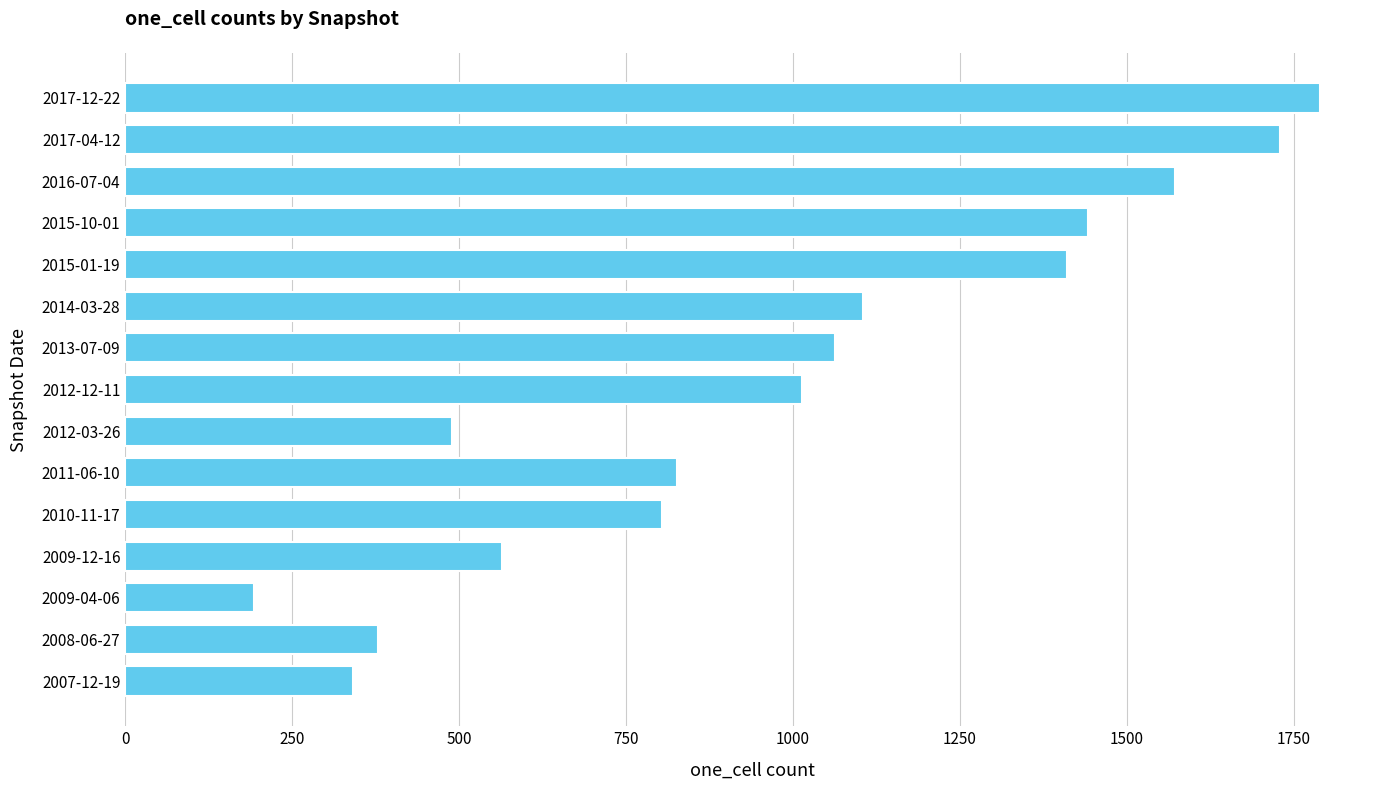

Where is the data nearest to the value 991?

2012-12-11